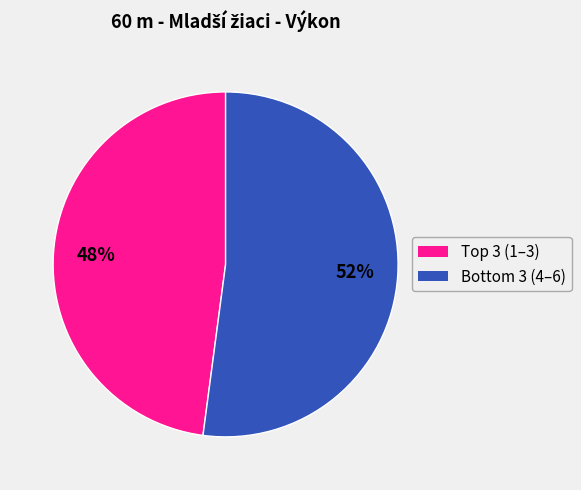

Does any single category account for the majority?

Yes